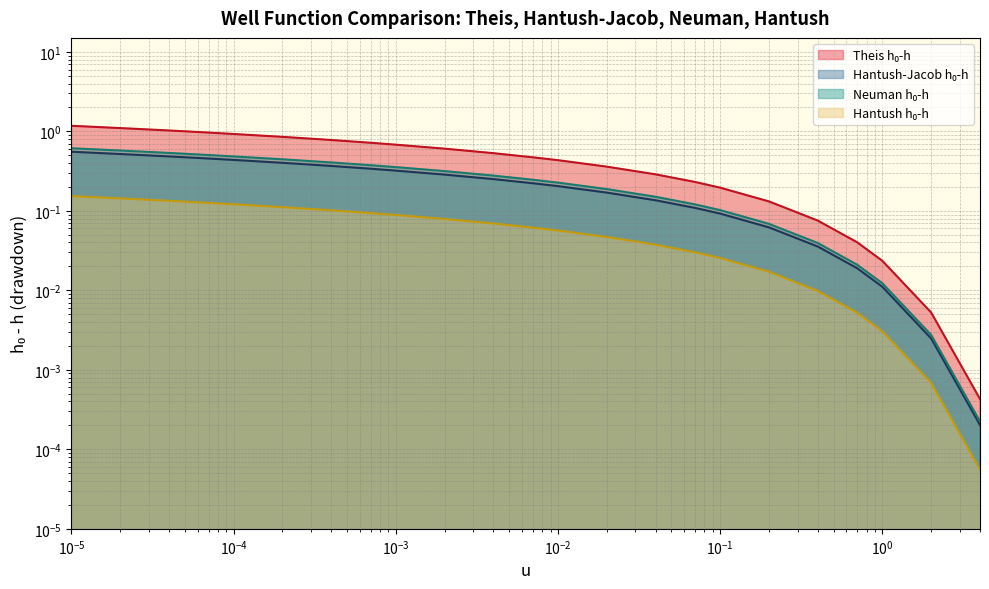

The value of Theis W(u) at 22 is 0.0. True or false?

False